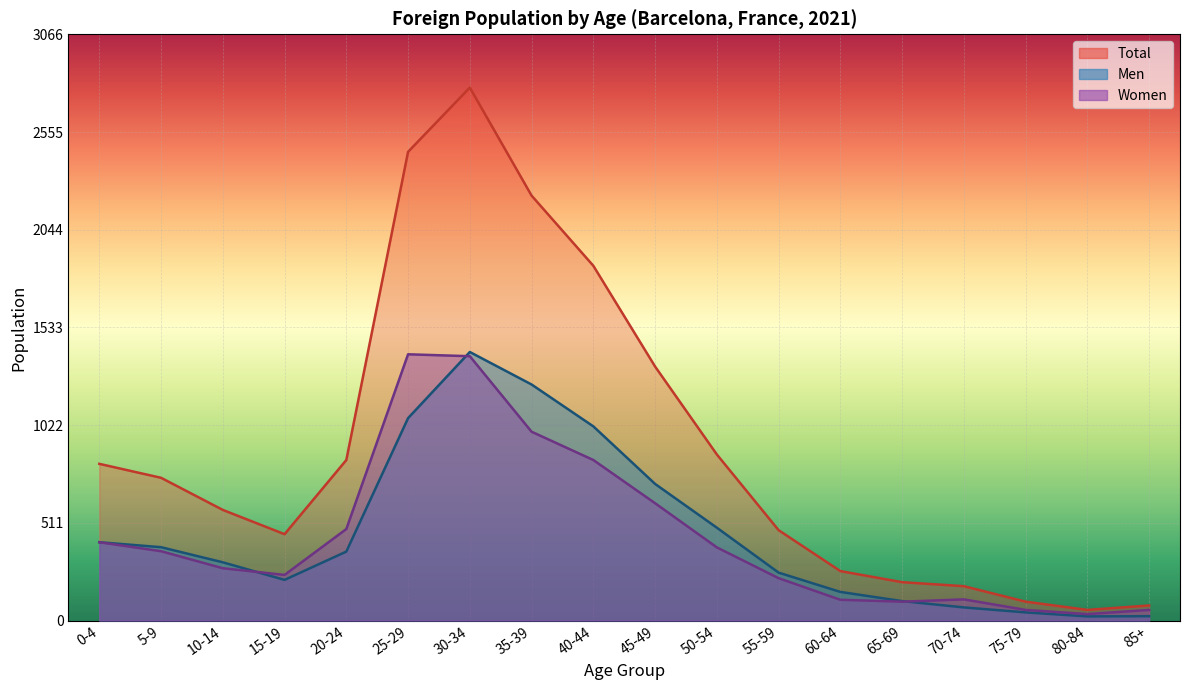

What is the difference between the Total values at 75-79 and 10-14?

480